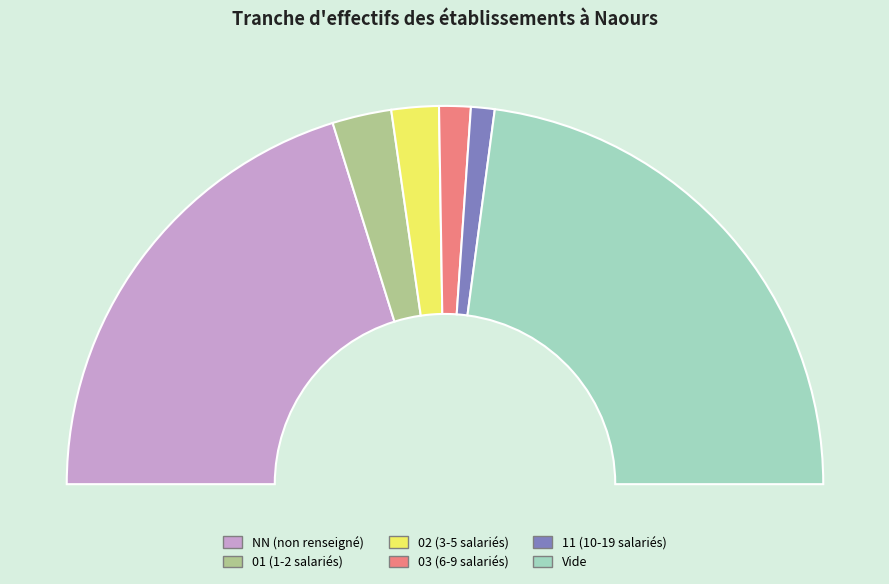

To the nearest percent, what percentage of the pie is 03?

3%